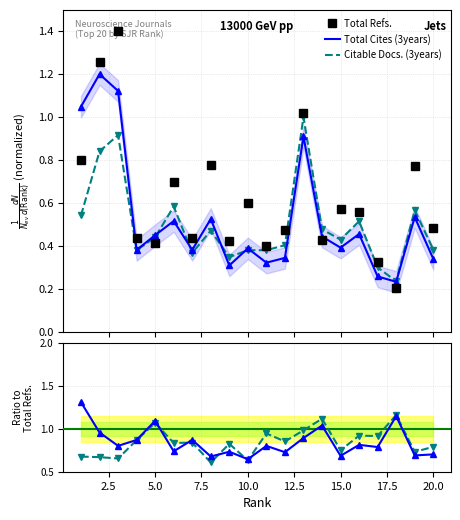

Is this an area chart (filled region under the line)?

No